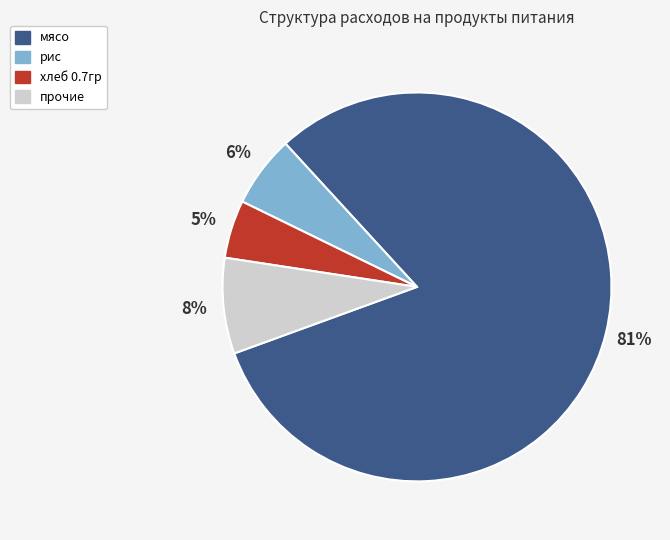

To the nearest percent, what is the average slice percentage?

25%